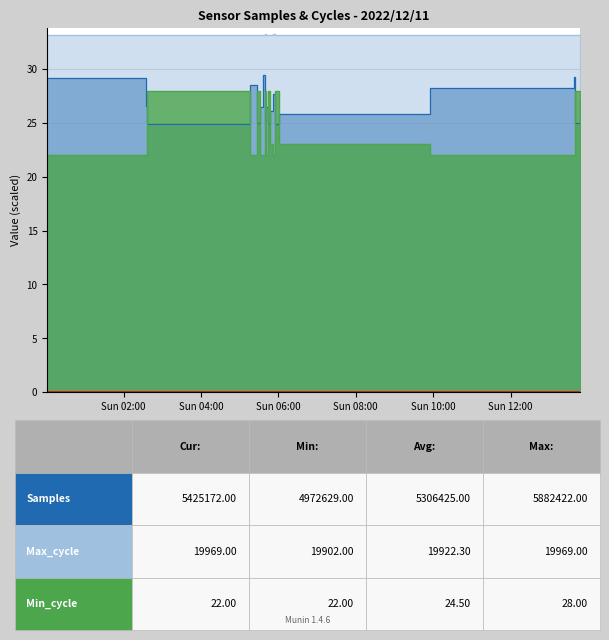

What position from the left is 2022/12/11 05:41:29?

9